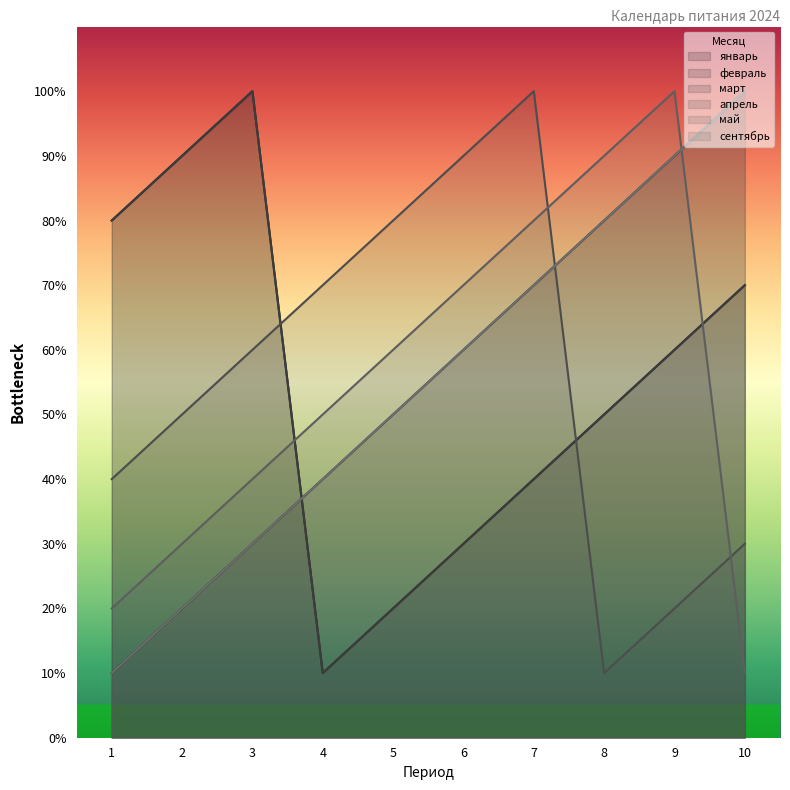

Which category has the lowest value in the сентябрь series?

1